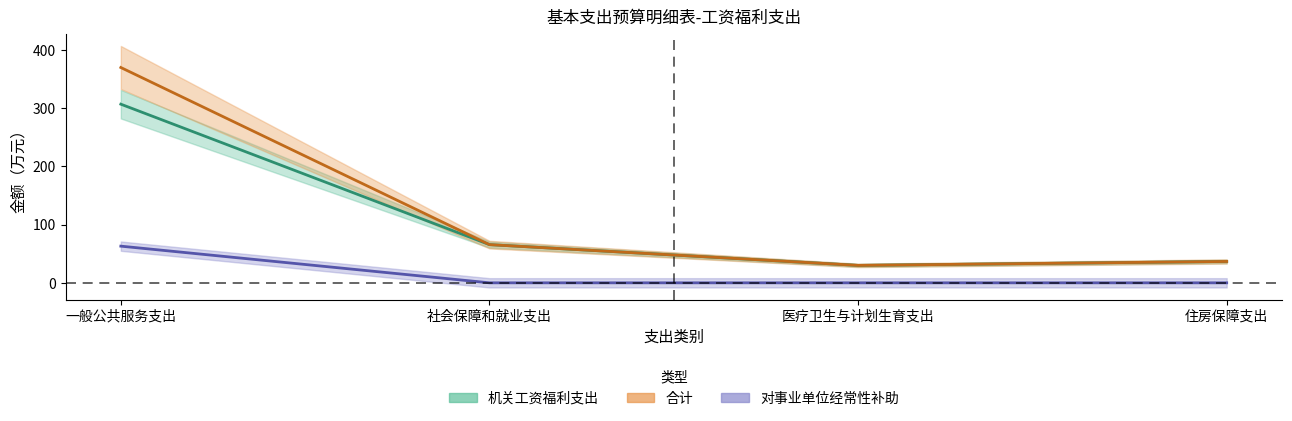

True or false: 对事业单位经常性补助 has more than 2 points higher than both neighbors.

False